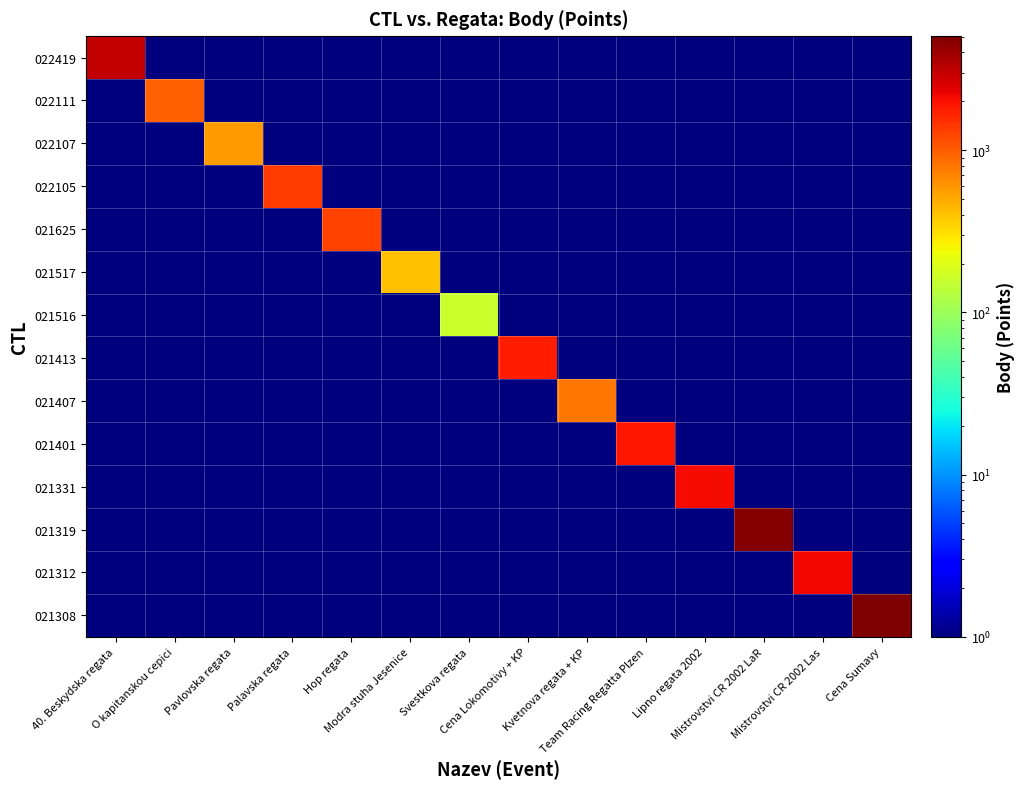

Which series has the largest total across all categories?

021308